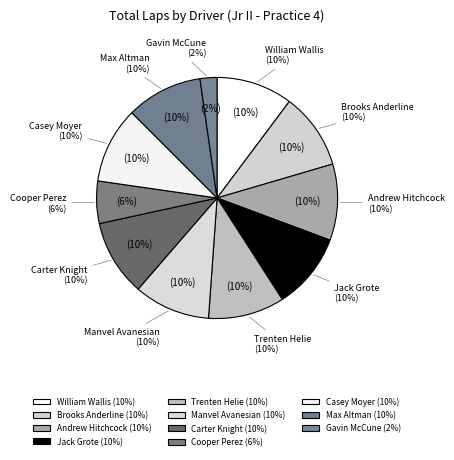

Count the number of slices in the pie.

11